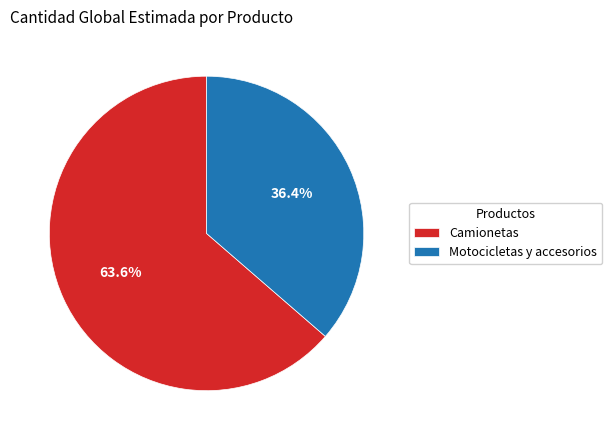

Is it true that Motocicletas y accesorios is 27% of the pie?

False